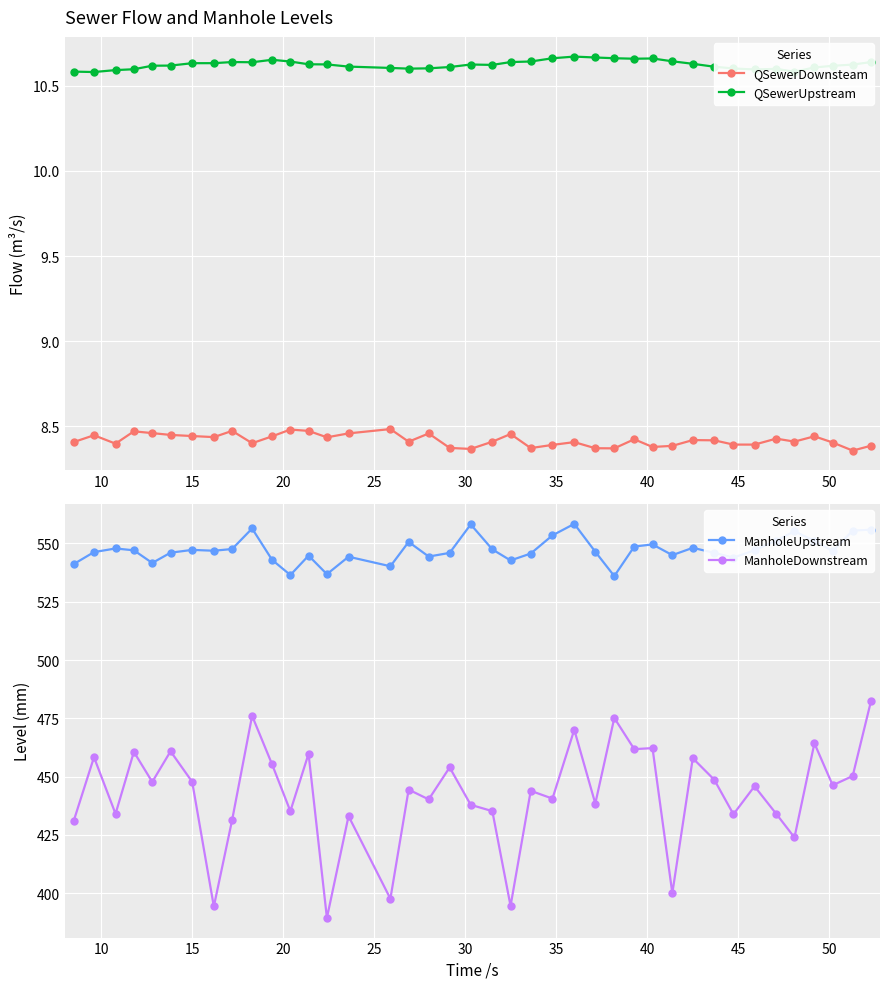

How many values in the ManholeUpstream series exceed 546?

24